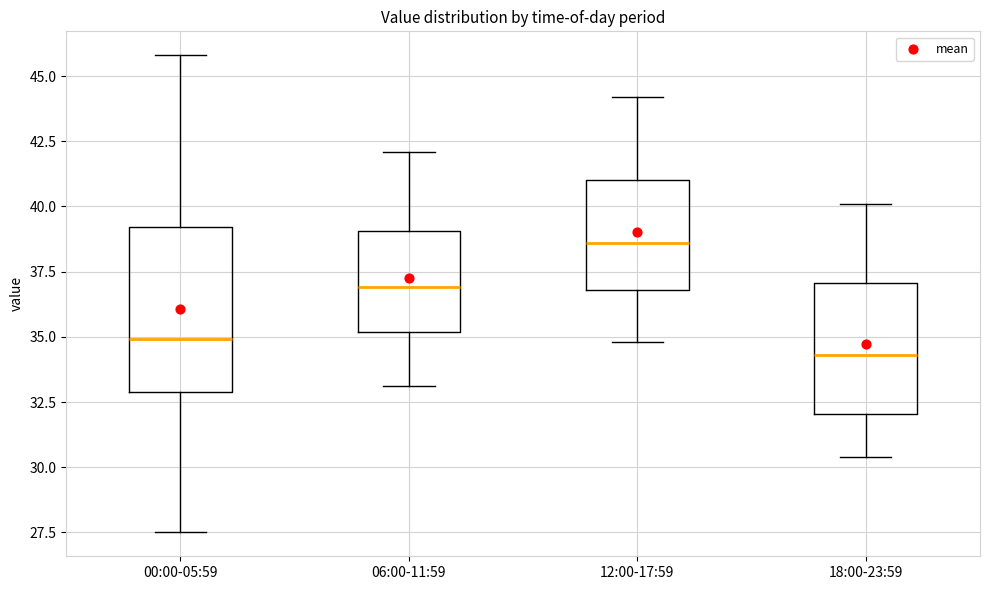

Reading left to right, transcribe this box plot: for each box, give where its median line is, the range the box spans, and where its two whiskers end, as read against the y-axis. The values are not printed on the chart, so give them approximately, as read against the axis.

00:00-05:59: median 35.0, box 33.0 to 39.0, whiskers 27.5 to 46.0
06:00-11:59: median 37.0, box 35.0 to 39.0, whiskers 33.0 to 42.0
12:00-17:59: median 38.5, box 37.0 to 41.0, whiskers 35.0 to 44.0
18:00-23:59: median 34.5, box 32.0 to 37.0, whiskers 30.5 to 40.0